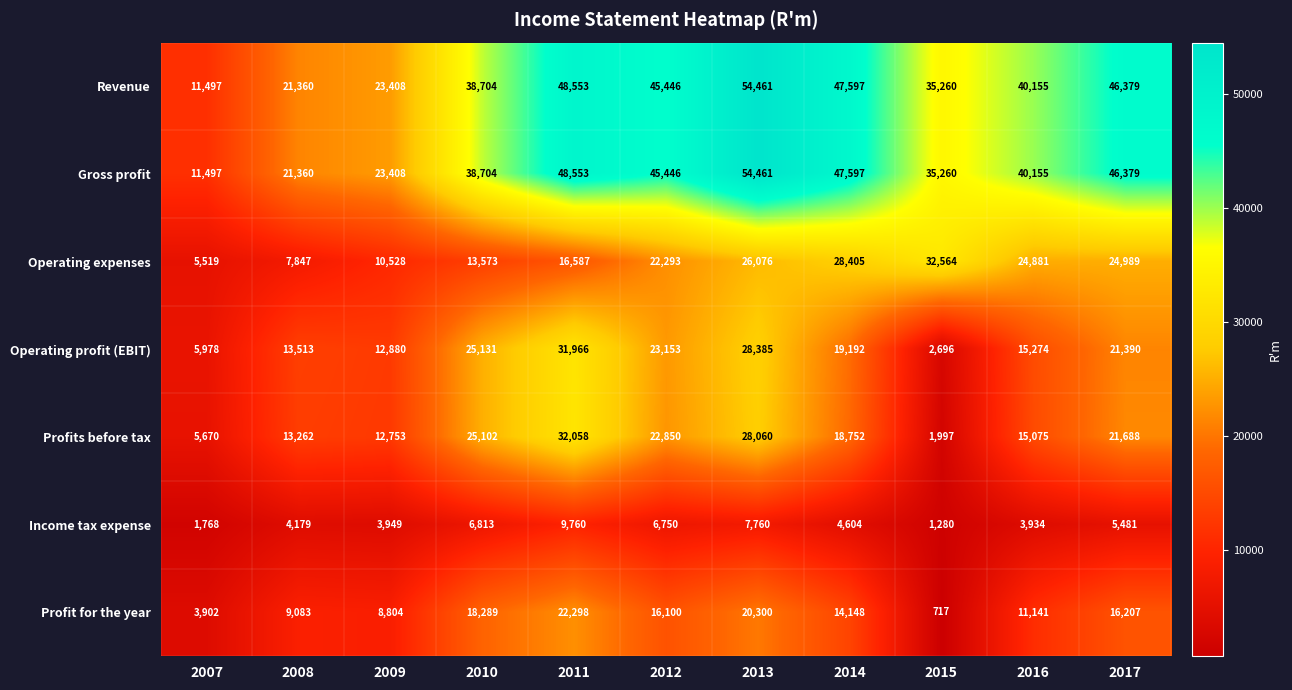

List the labels in order of Operating profit (EBIT) value, largest first.

2011, 2013, 2010, 2012, 2017, 2014, 2016, 2008, 2009, 2007, 2015